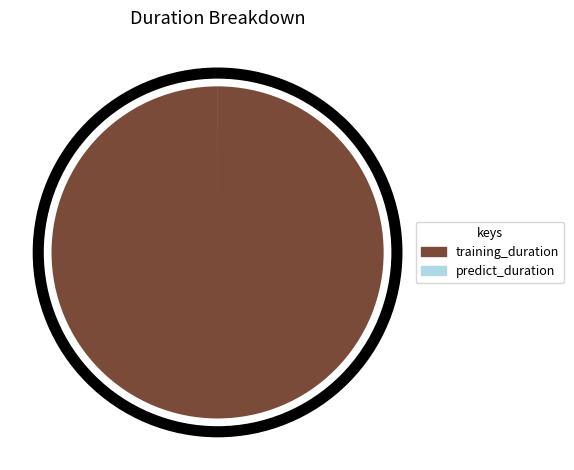

The training_duration slice represents 86% of the pie. True or false?

False